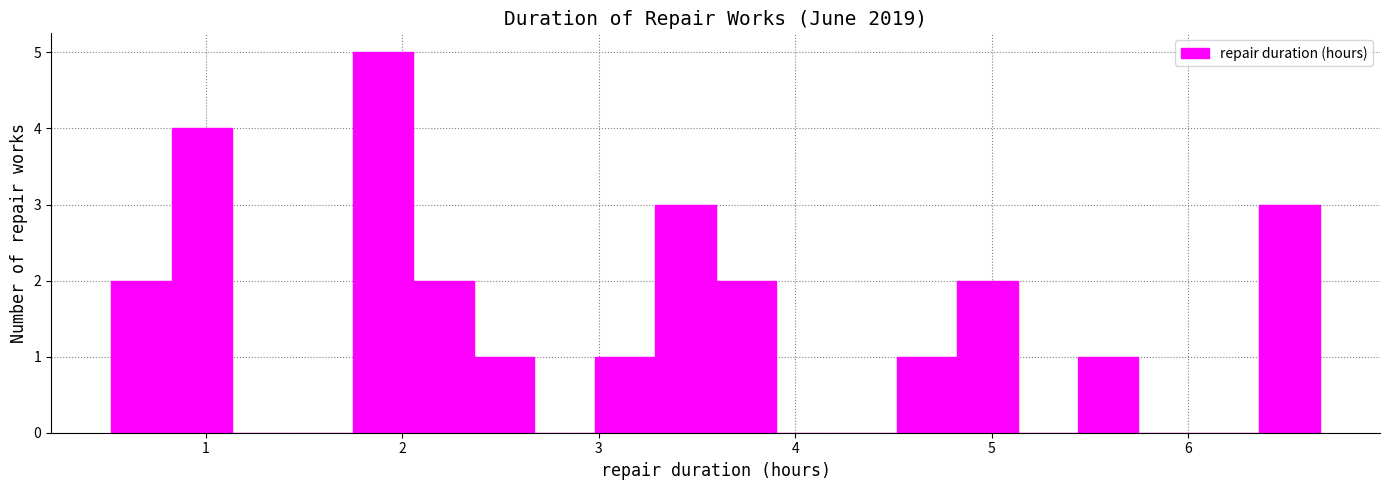

Around what value on the x-axis is the tallest bar? Give the approximate position of its centre, as read against the axis.

1.9